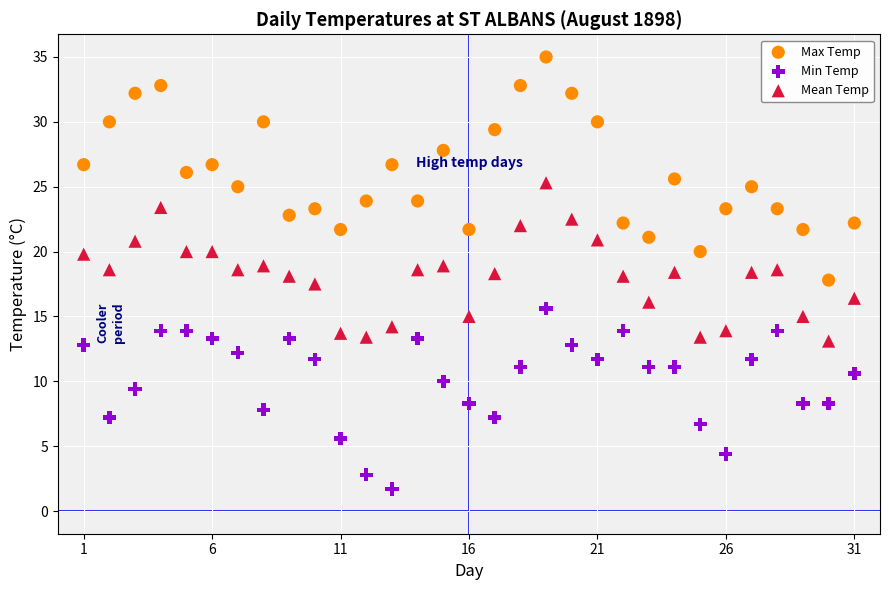

Across all data points, what is the range of Y values (max minus min)?

33.3